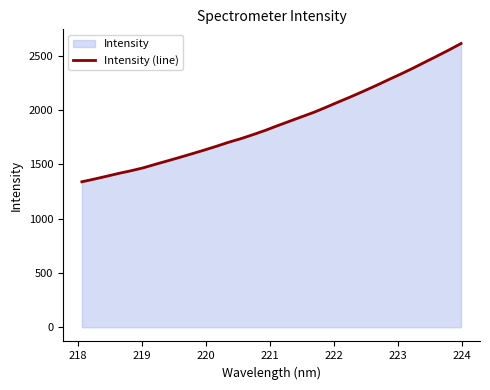

What is the maximum value shown in the chart?

2611.3